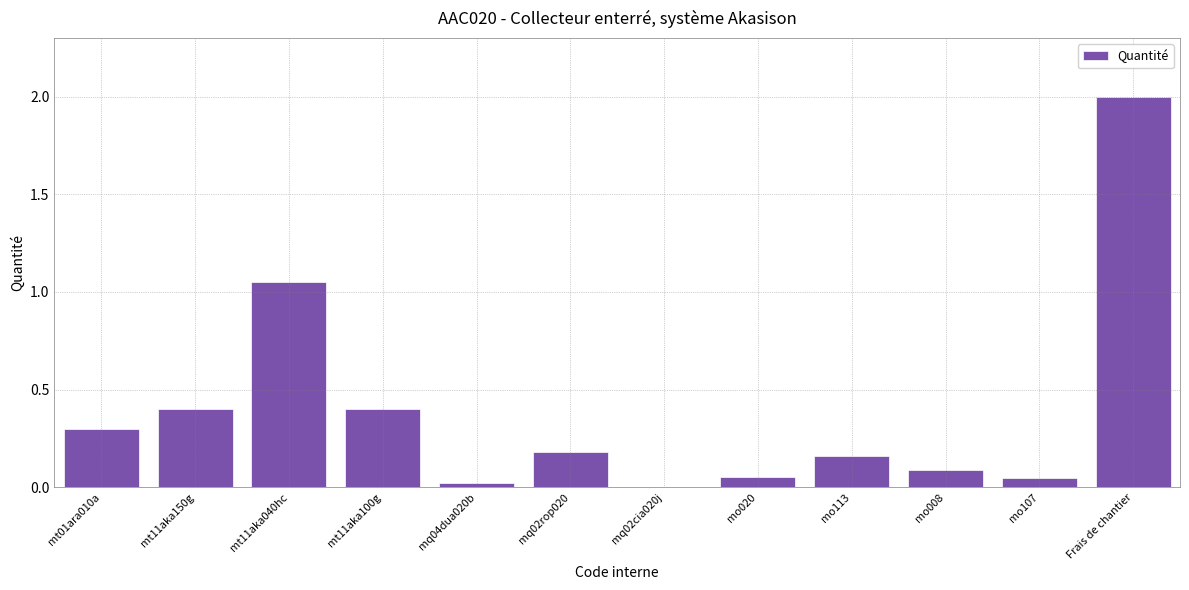

What is the greatest value displayed?

2.0